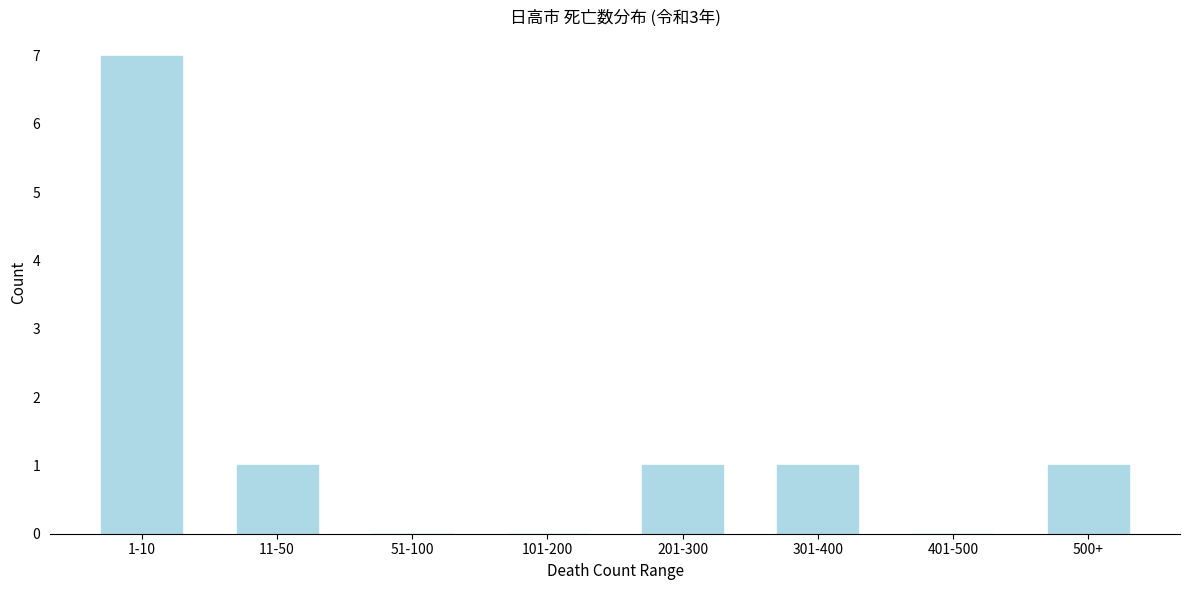

Reading right to left, list all the values displayed in this chart.

500+=1	401-500=0	301-400=1	201-300=1	101-200=0	51-100=0	11-50=1	1-10=7